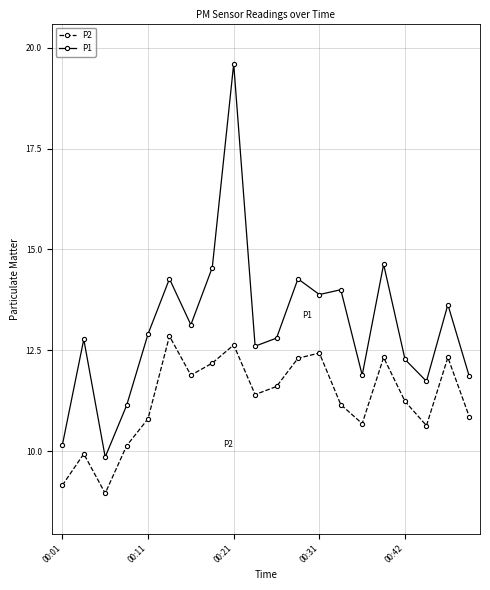

What is the value of the P1 point at the 2nd from the left?

12.8